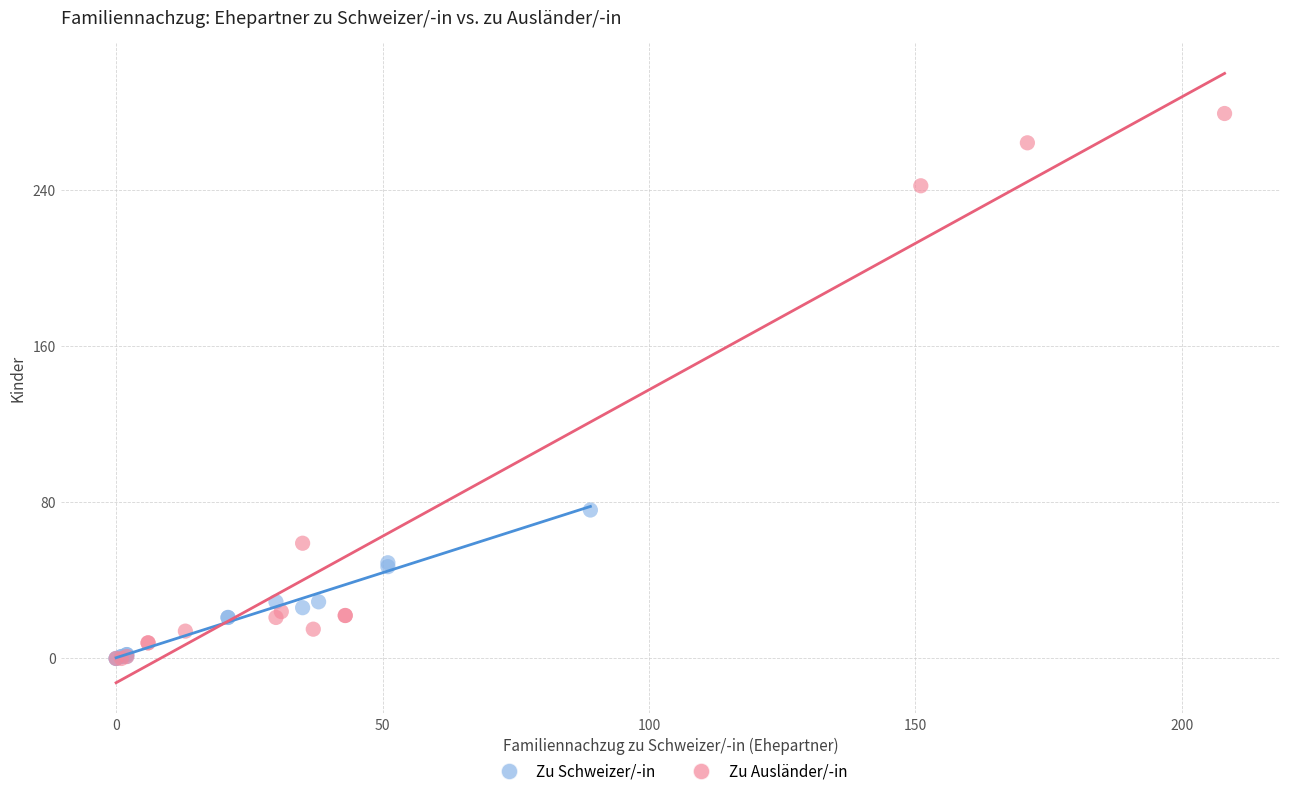

Which series contains the highest Y value?

Zu Ausländer/-in